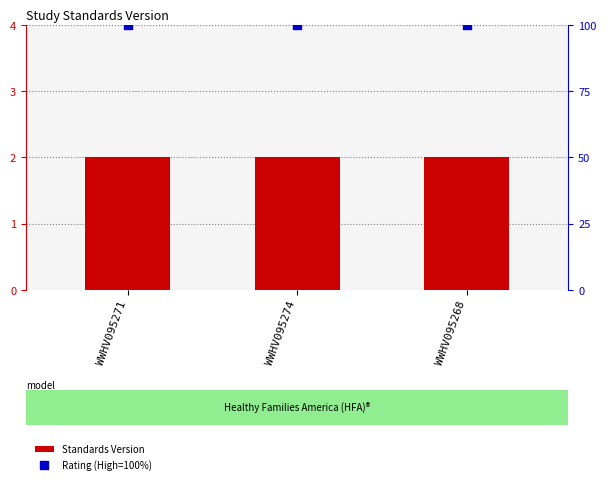

Is the value of Standards Version at WWHV095271 greater than the value of Rating (High=100%) at WWHV095274?

No